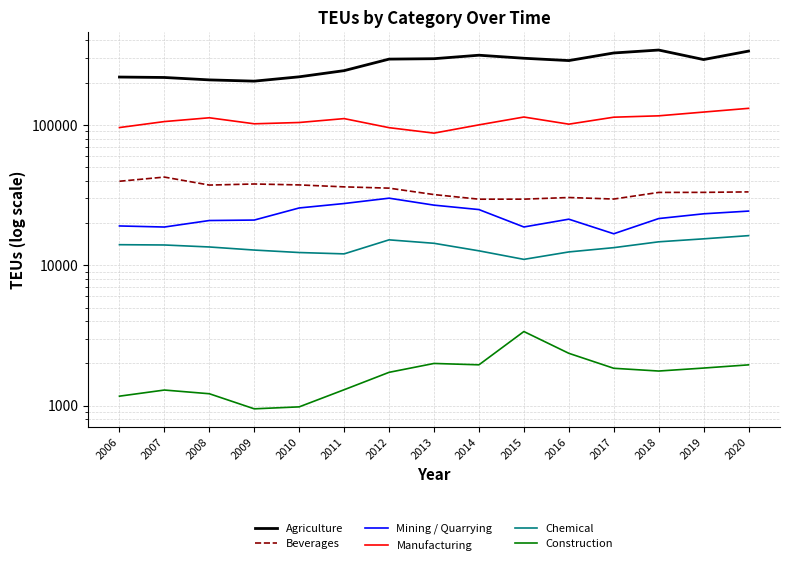

Which category has the lowest value in the Chemical series?

2015